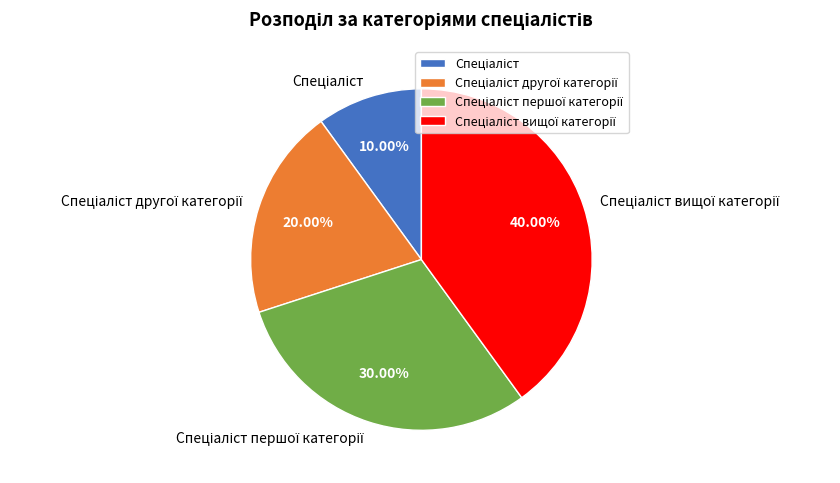

Is there a majority slice in this chart?

No